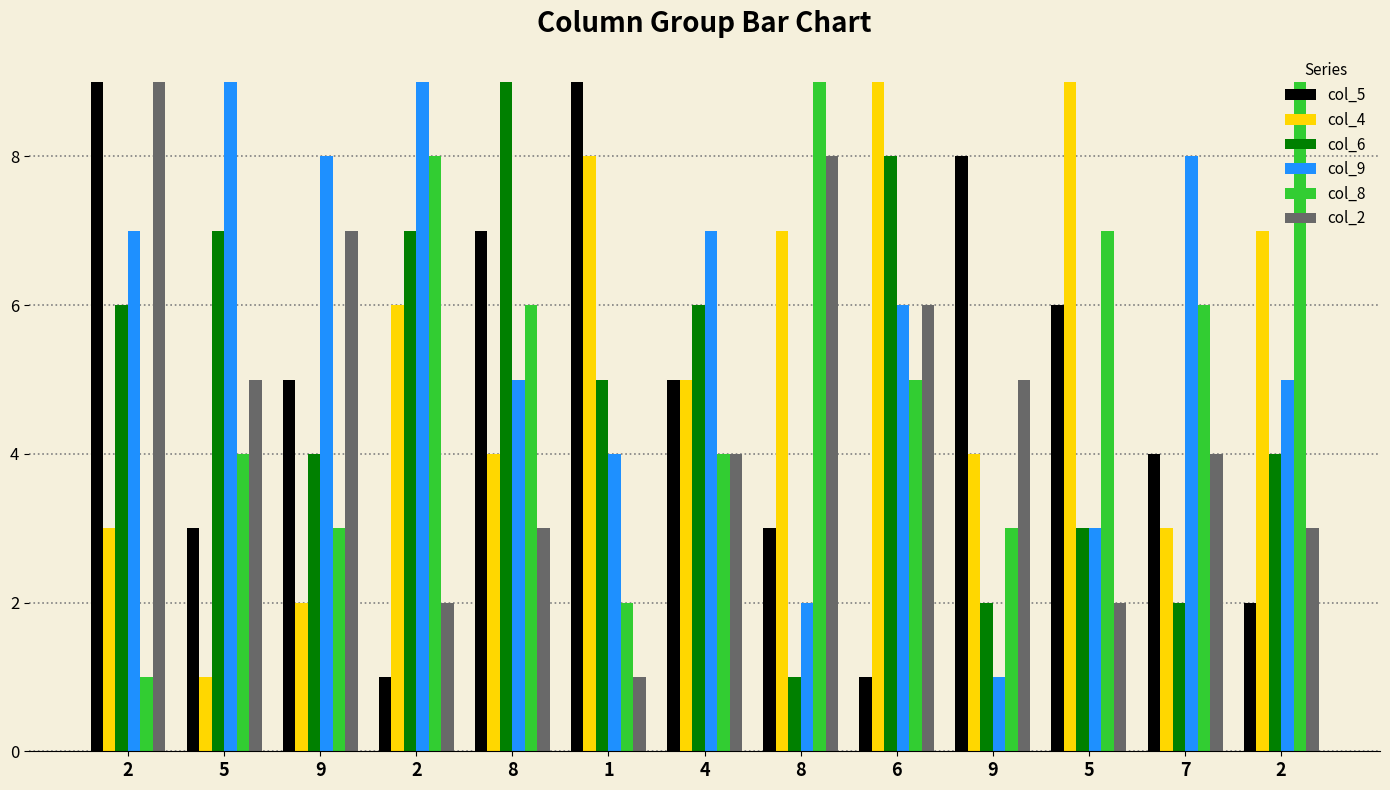

How many data points in col_9 are less than 6?

6